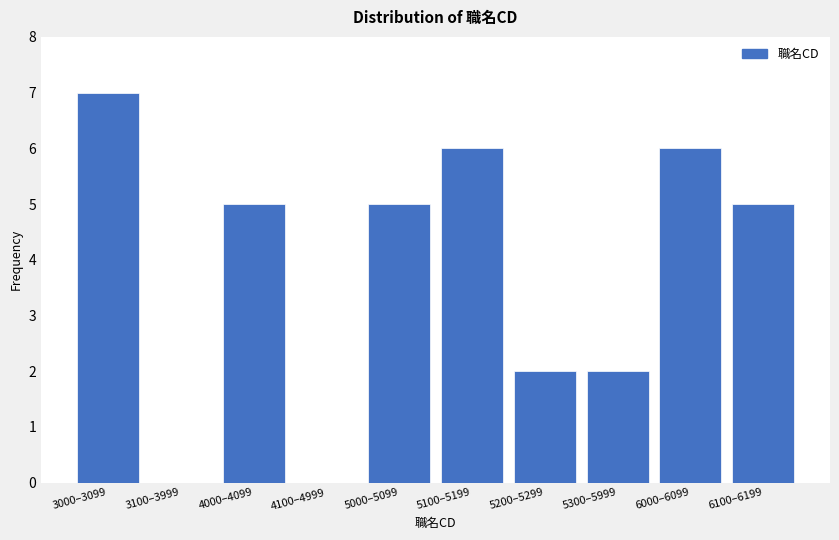

Reading right to left, list all the values displayed in this chart.

6100–6199=5	6000–6099=6	5300–5999=2	5200–5299=2	5100–5199=6	5000–5099=5	4100–4999=0	4000–4099=5	3100–3999=0	3000–3099=7